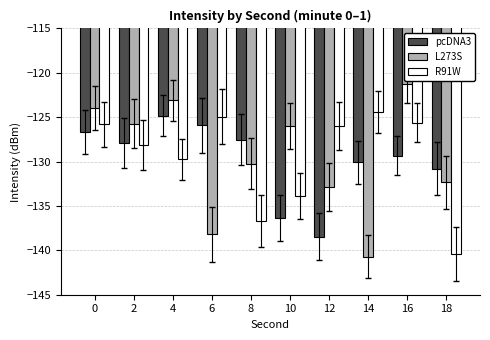

How many groups of bars are there?

10